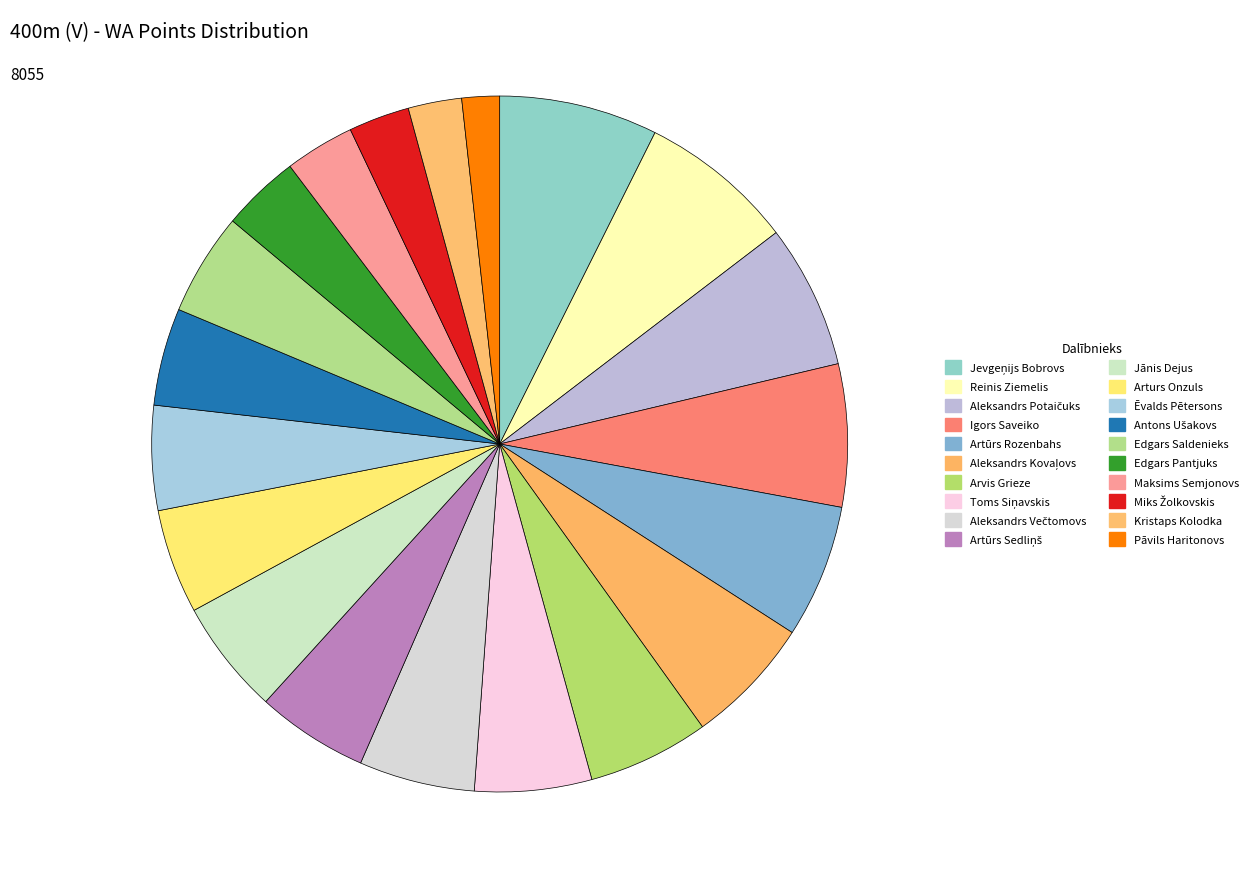

Count the number of slices in the pie.

20